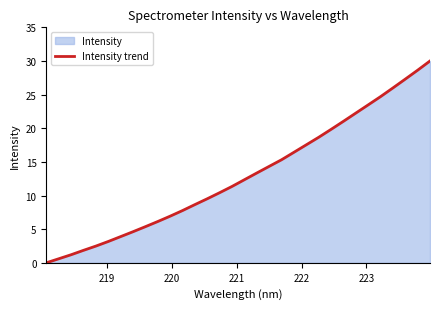

Reading left to right, transcribe all the data shown in this chart.

0.0	0.6	1.2	1.9	2.5	3.2	3.9	4.6	5.4	6.1	6.9	7.8	8.7	9.5	10.4	11.4	12.4	13.4	14.3	15.3	16.4	17.5	18.7	19.8	21.0	22.3	23.5	24.7	26.0	27.3	28.6	30.0